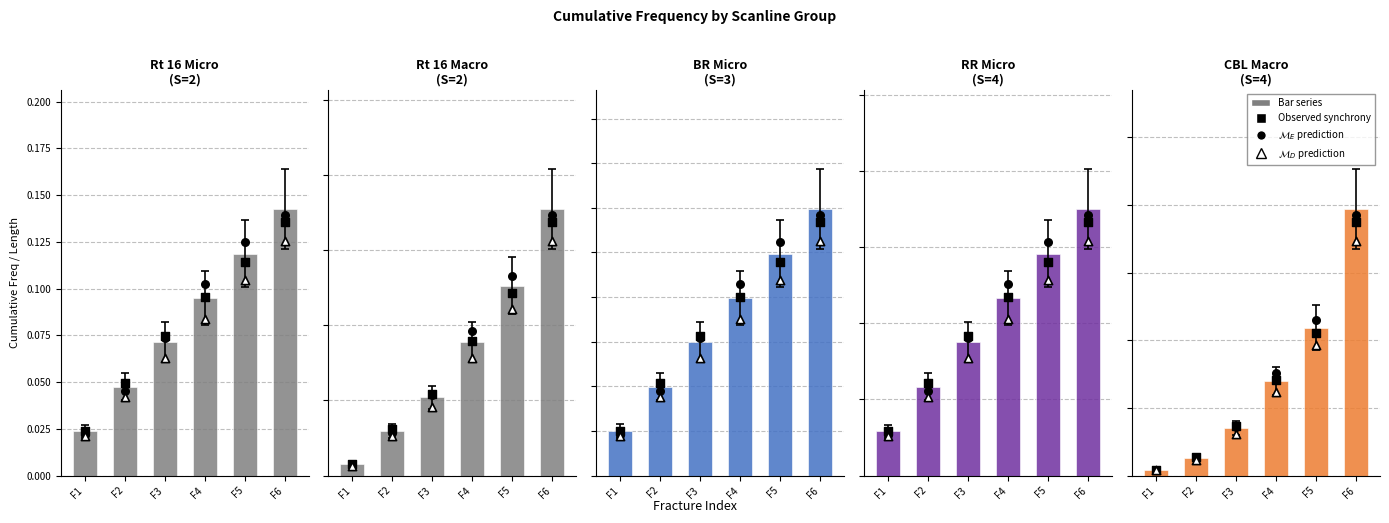

Which series contains the lowest Y value?

Rt 16 Macroscanline